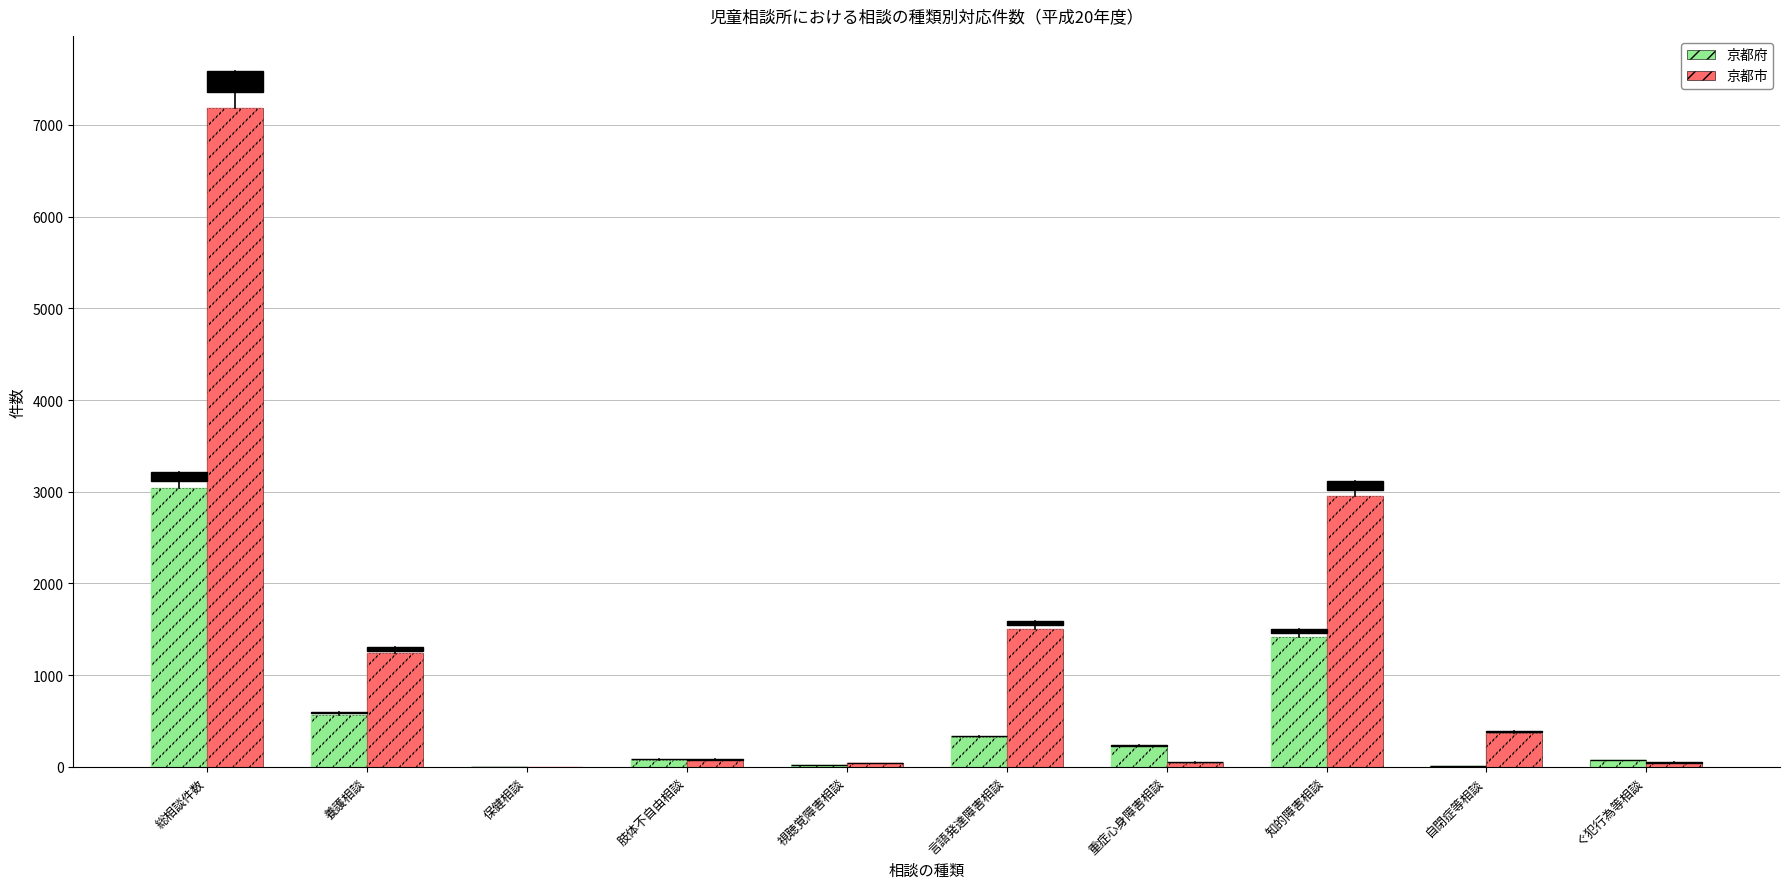

Between 重症心身障害相談 and 知的障害相談, which series saw the biggest shift?

京都市